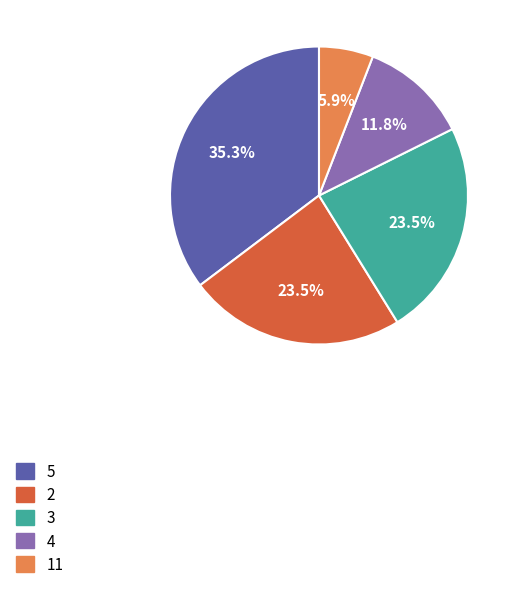

How many slices are in this pie chart?

5